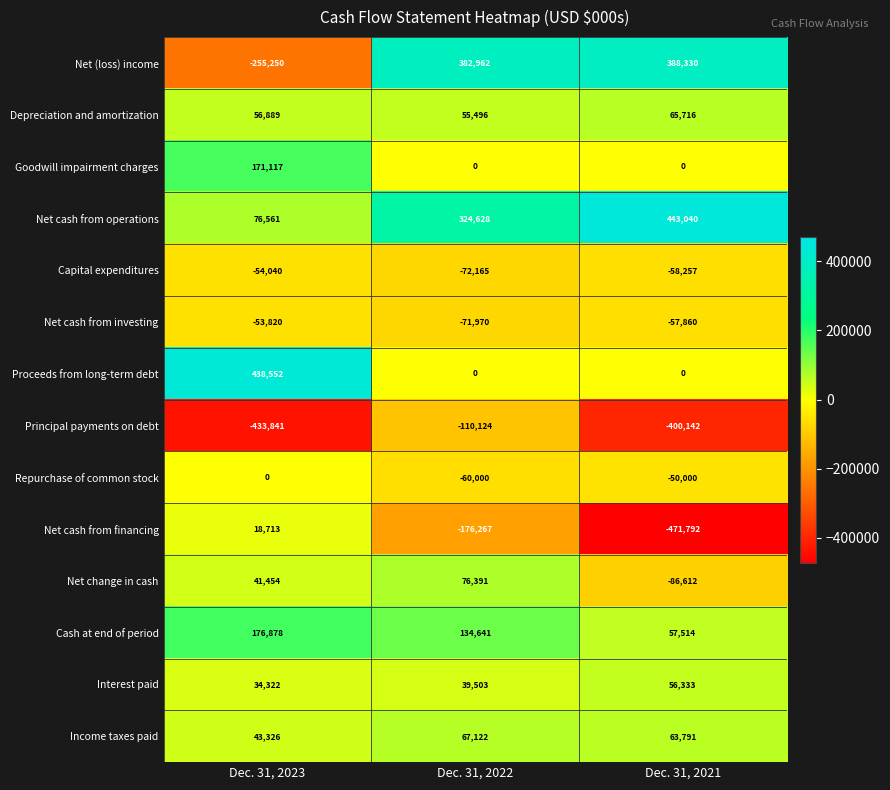

How many Cash at end of period values are between 57514 and 176878?

3